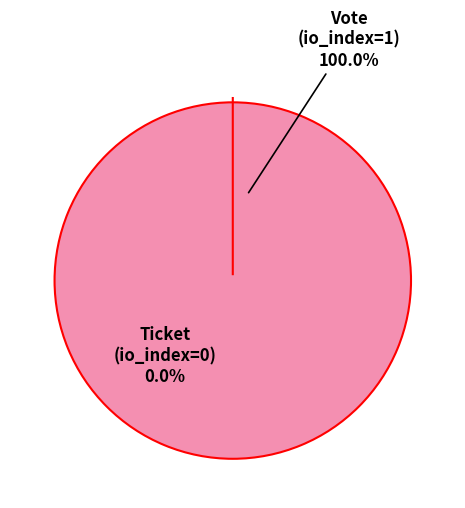

What portion of the pie excludes Ticket (io_index=0)?

100.0%